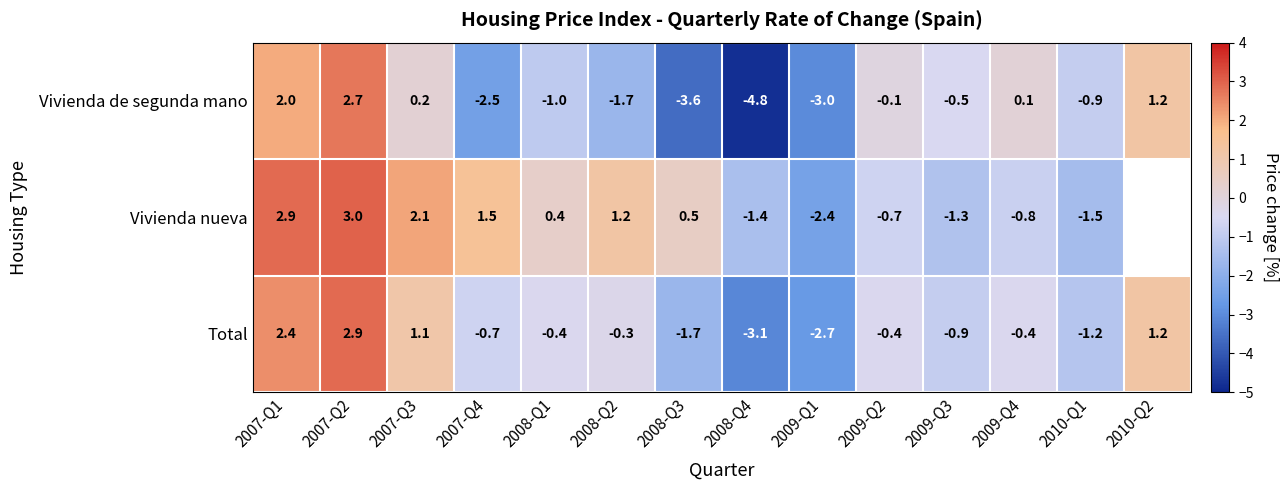

What is the spread (max minus min) of values at 2007-Q3?

1.9